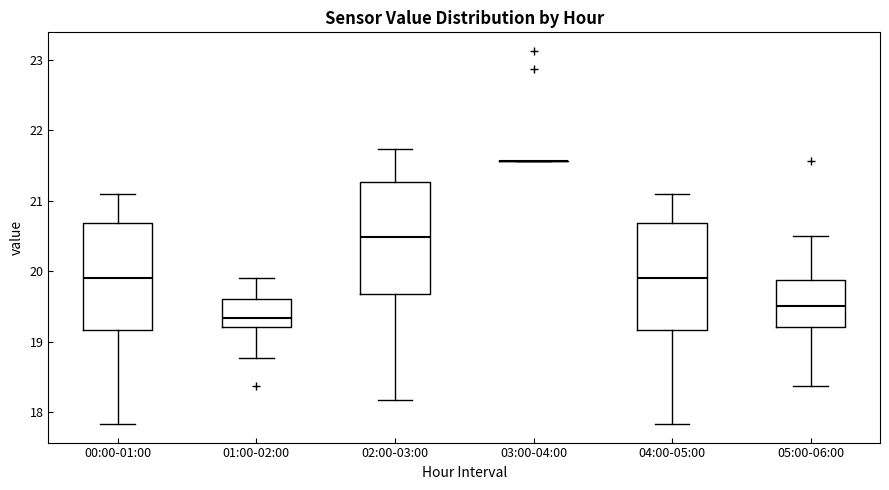

Where does the lower whisker of the box for 02:00-03:00 end on the y-axis? The values are not printed on the chart, so give them approximately, as read against the axis.

18.2